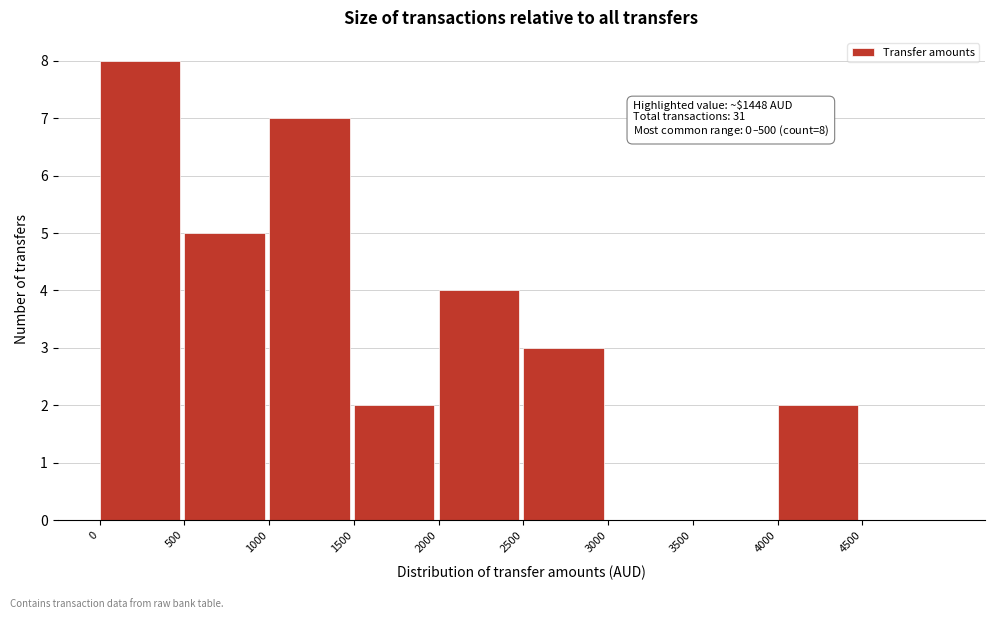

Over which range of the x-axis is the bar tallest?

0 to 500